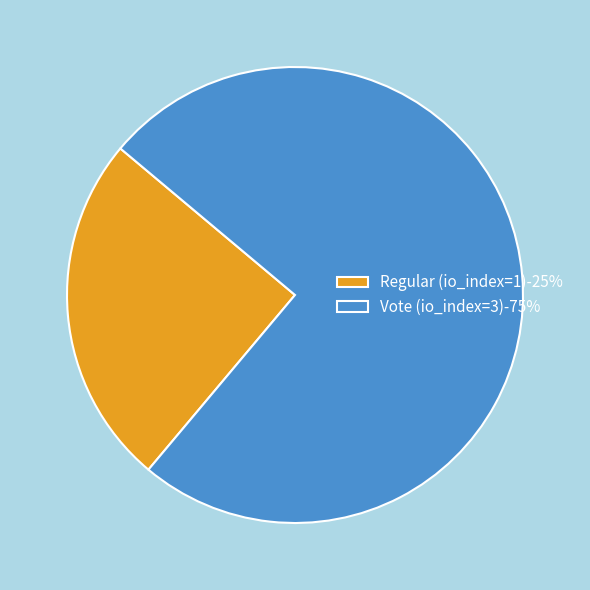

Does any single category account for the majority?

Yes